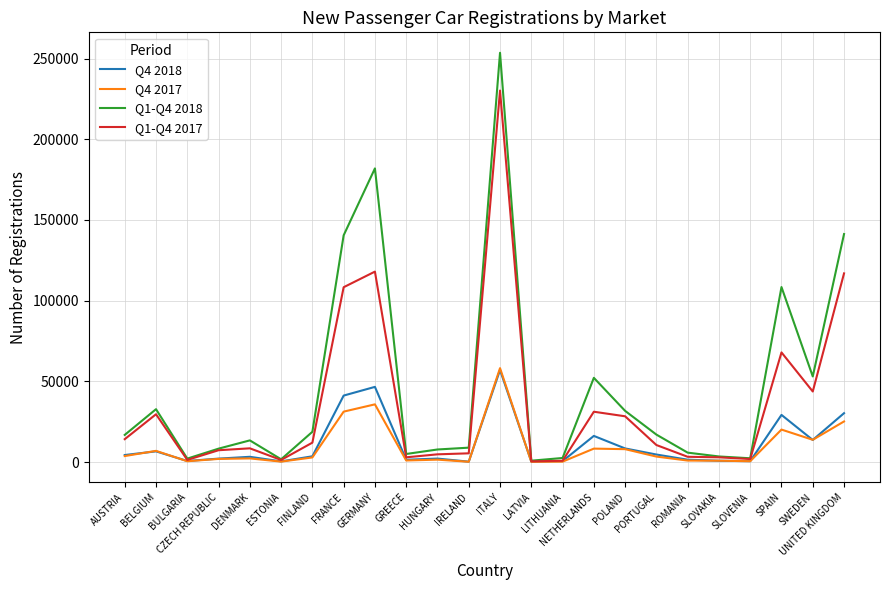

At which label does Q4 2017 first exceed 2836?

AUSTRIA